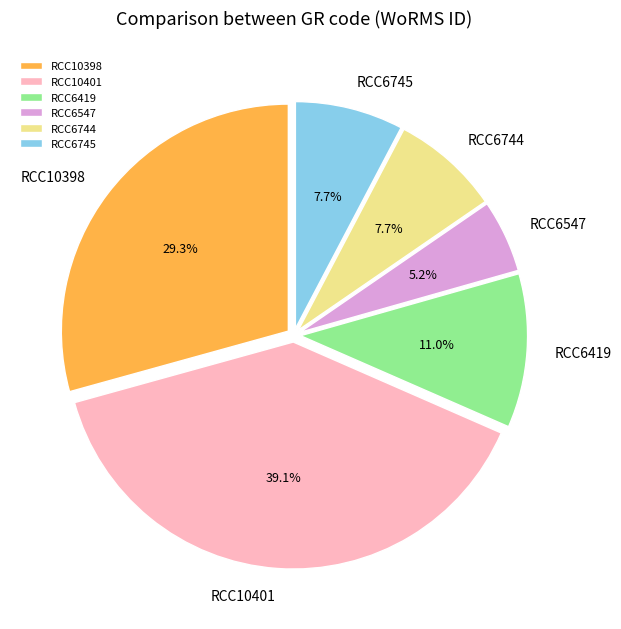

Approximately how many times larger is the value at RCC6745 compared to RCC6744?

1.0